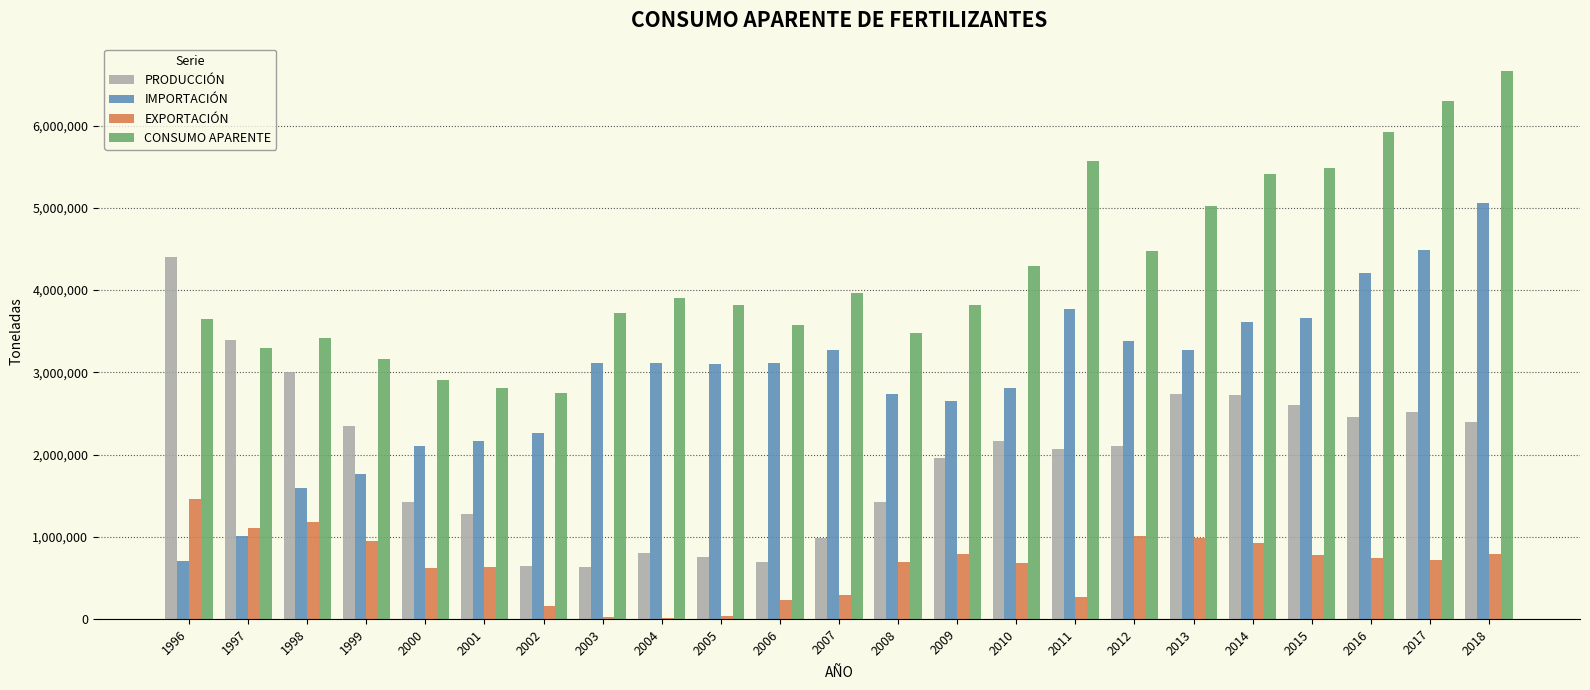

Which series has the largest range (max minus min)?

IMPORTACIÓN